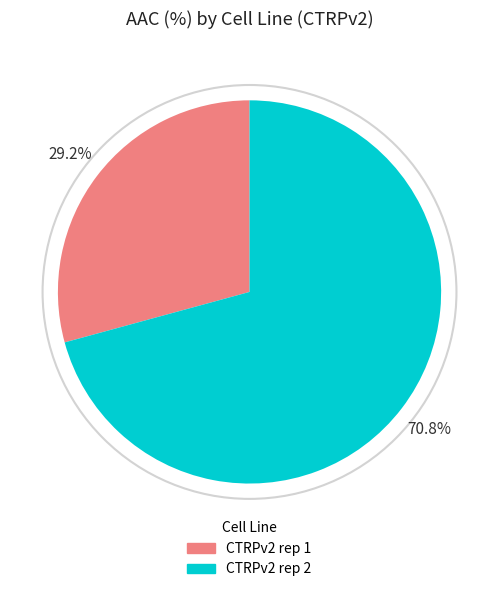

Which has a higher value, CTRPv2 rep 1 or CTRPv2 rep 2?

CTRPv2 rep 2